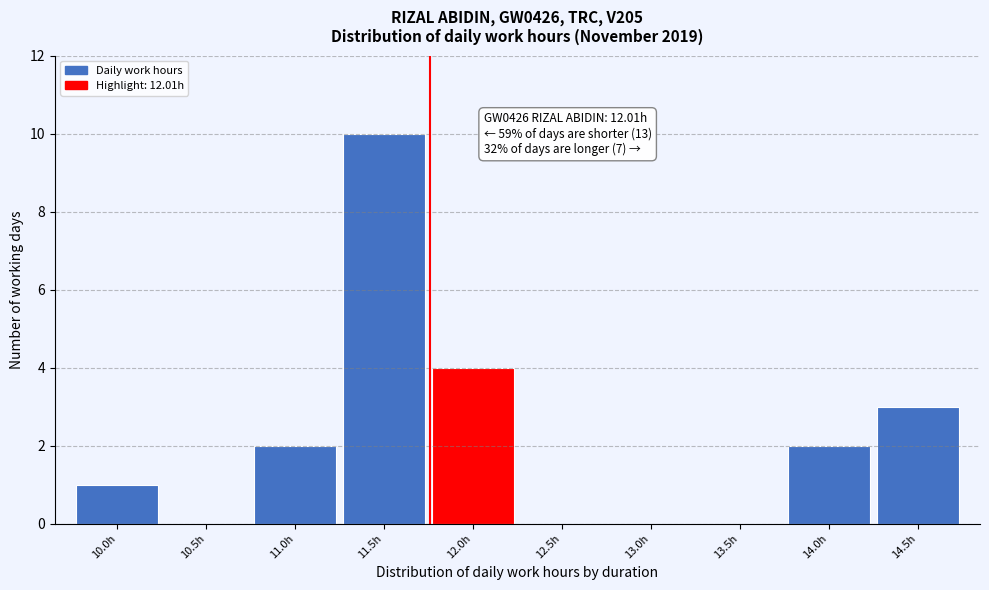

Reading left to right, transcribe all the data shown in this chart.

10.0h=1	10.5h=0	11.0h=2	11.5h=10	12.0h=4	12.5h=0	13.0h=0	13.5h=0	14.0h=2	14.5h=3